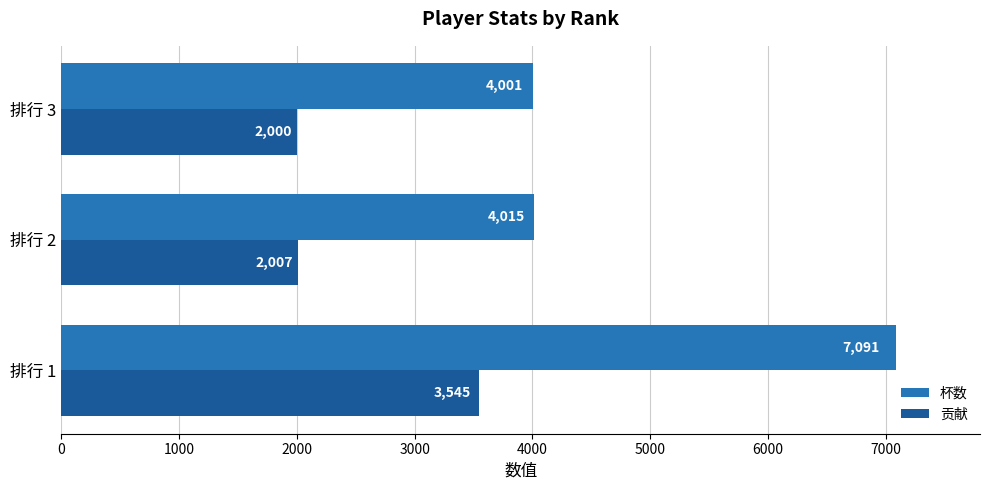

Between 排行 1 and 排行 2, which series saw the biggest shift?

杯数